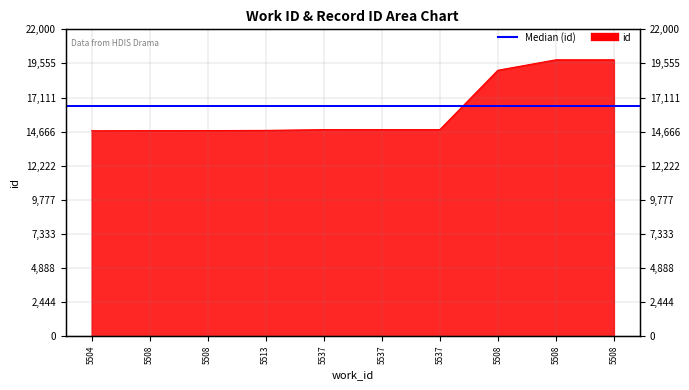

Rank the categories by value from lowest to highest.

5504, 5508, 5508, 5513, 5537, 5537, 5537, 5508, 5508, 5508